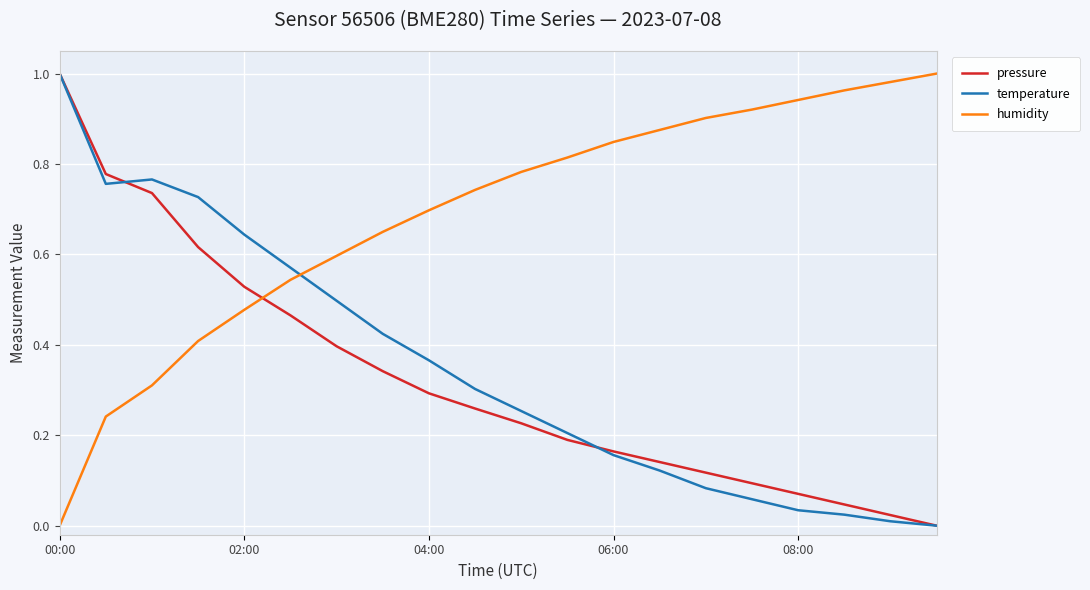

True or false: temperature and humidity cross at least once.

True